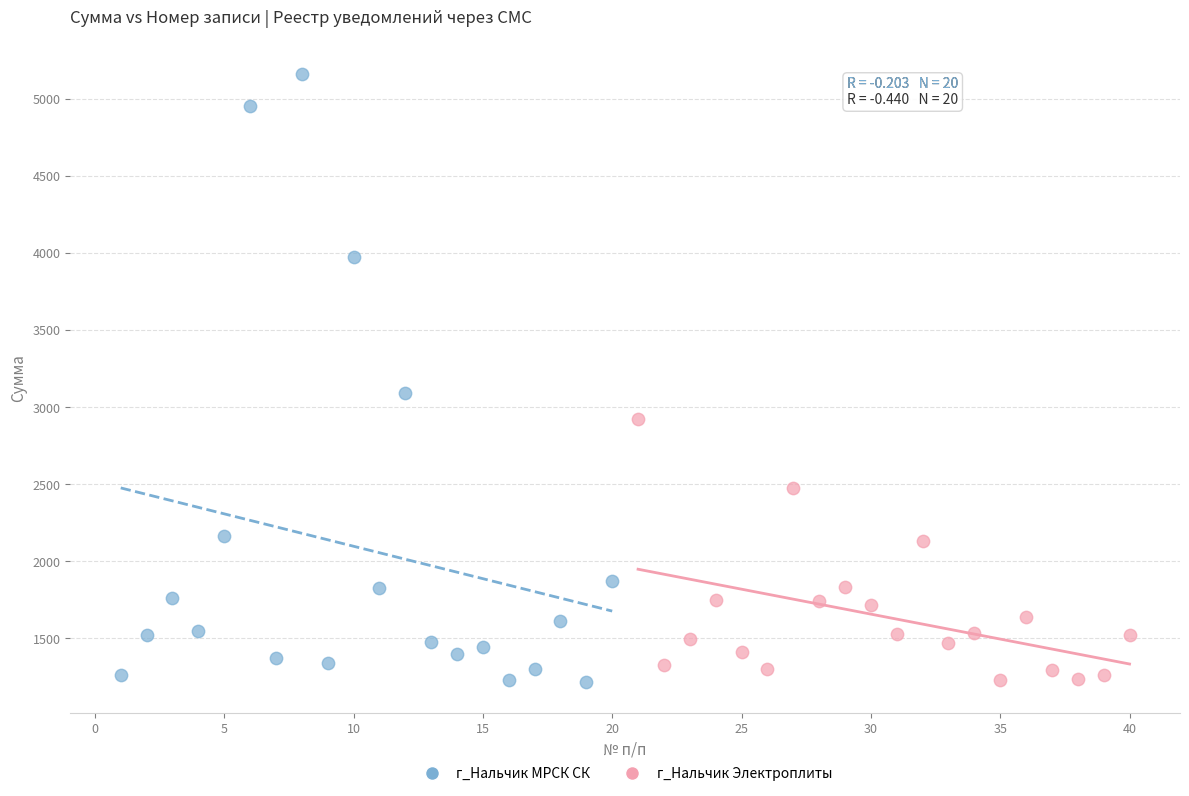

Which series contains the highest Y value?

г_Нальчик МРСК СК